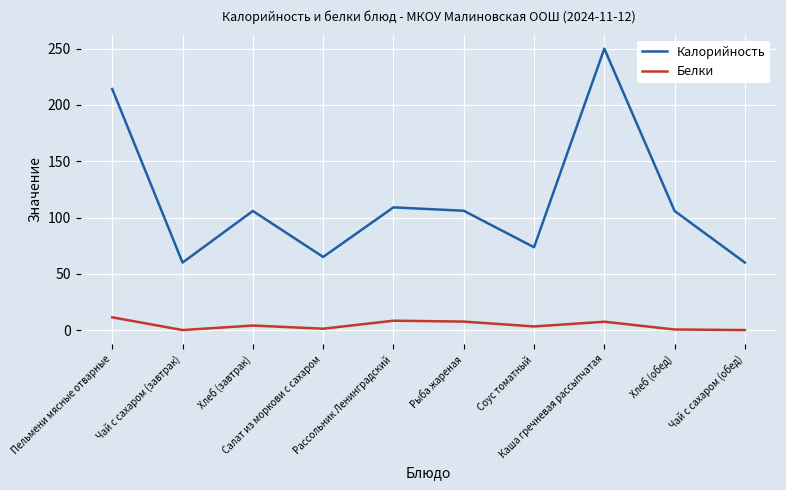

What is the maximum value for Калорийность?

249.9